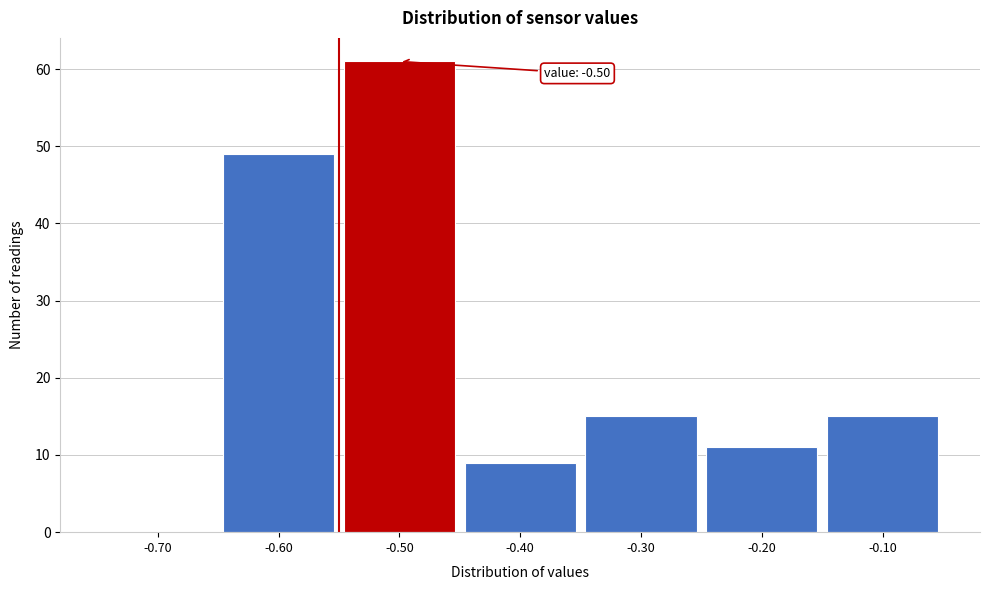

Reading left to right, extract all data points from this chart.

-0.70=0	-0.60=49	-0.50=61	-0.40=9	-0.30=15	-0.20=11	-0.10=15